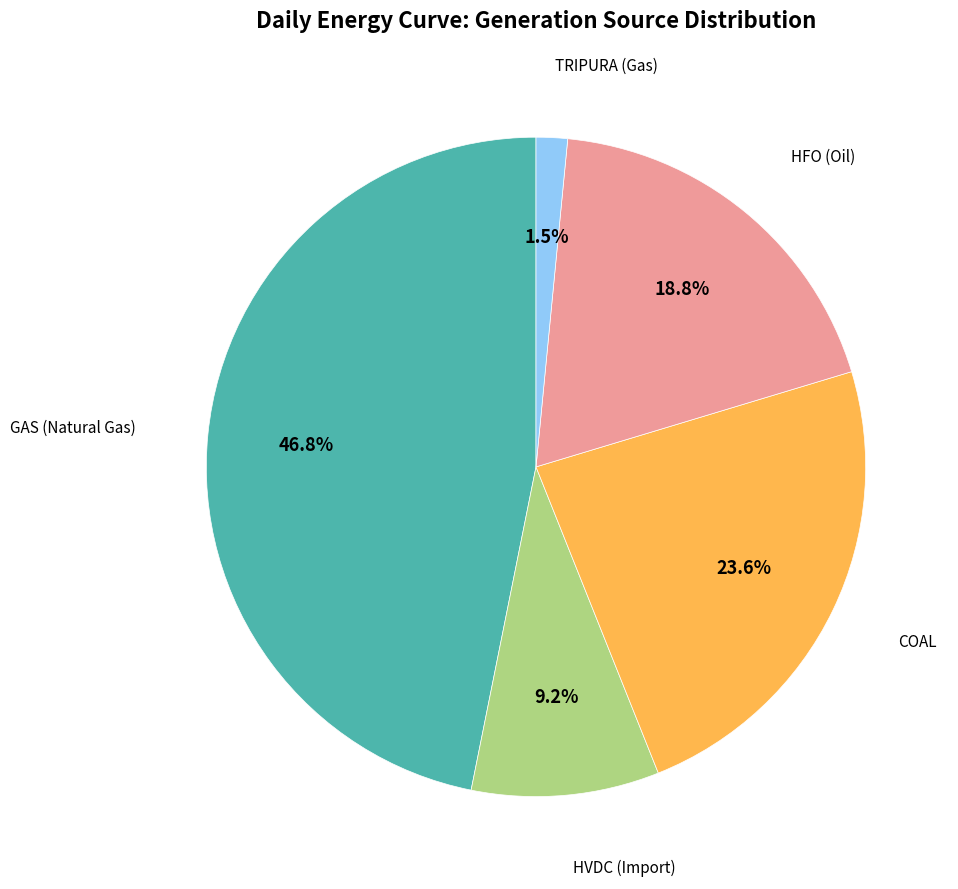

Is there any slice that represents more than half of the pie?

No